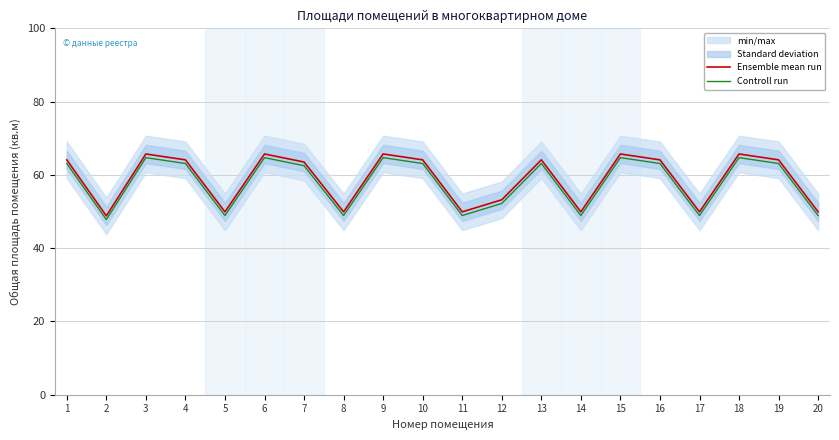

The Controll run series shows 42.6 at 16. True or false?

False